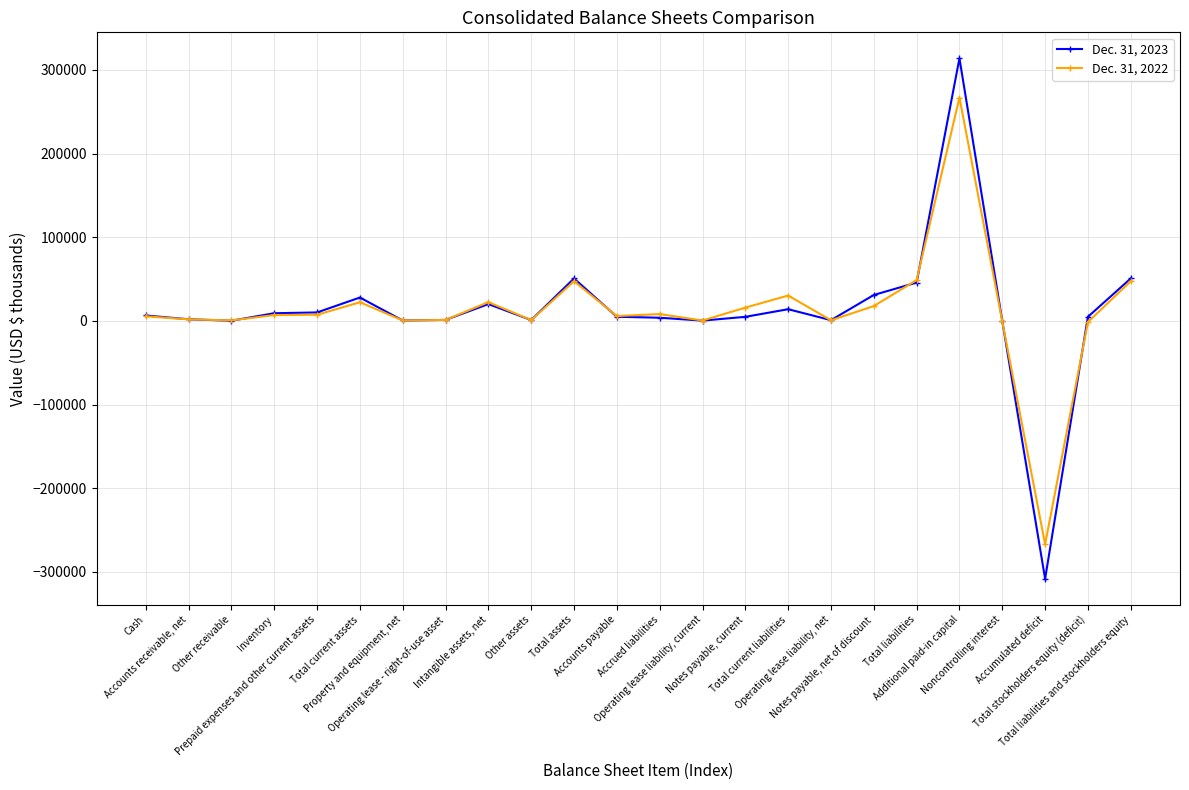

How many categories are shown in the chart?

24